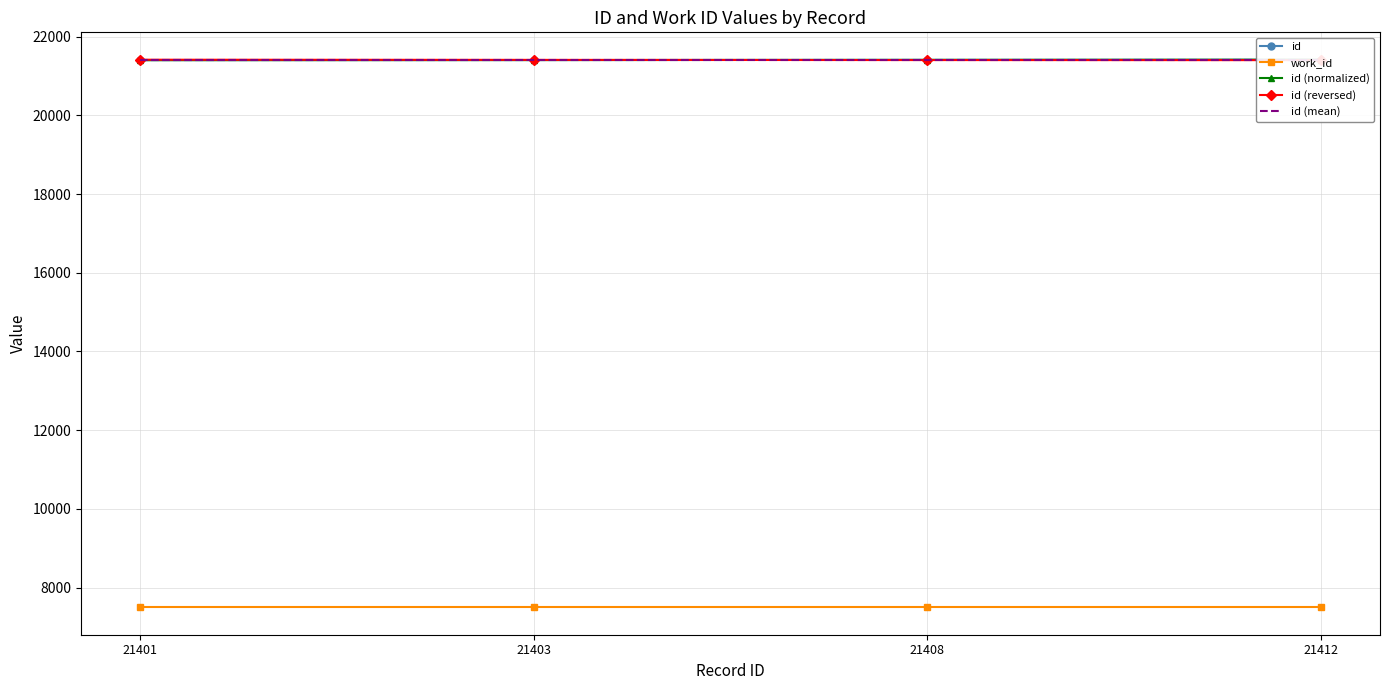

At which label does id (normalized) first exceed 21408?

21412